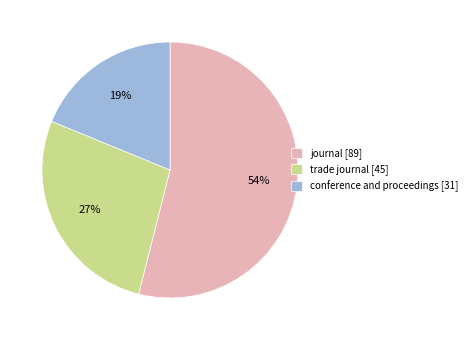

Approximately how many times larger is the value at conference and proceedings [31] compared to trade journal [45]?

0.7